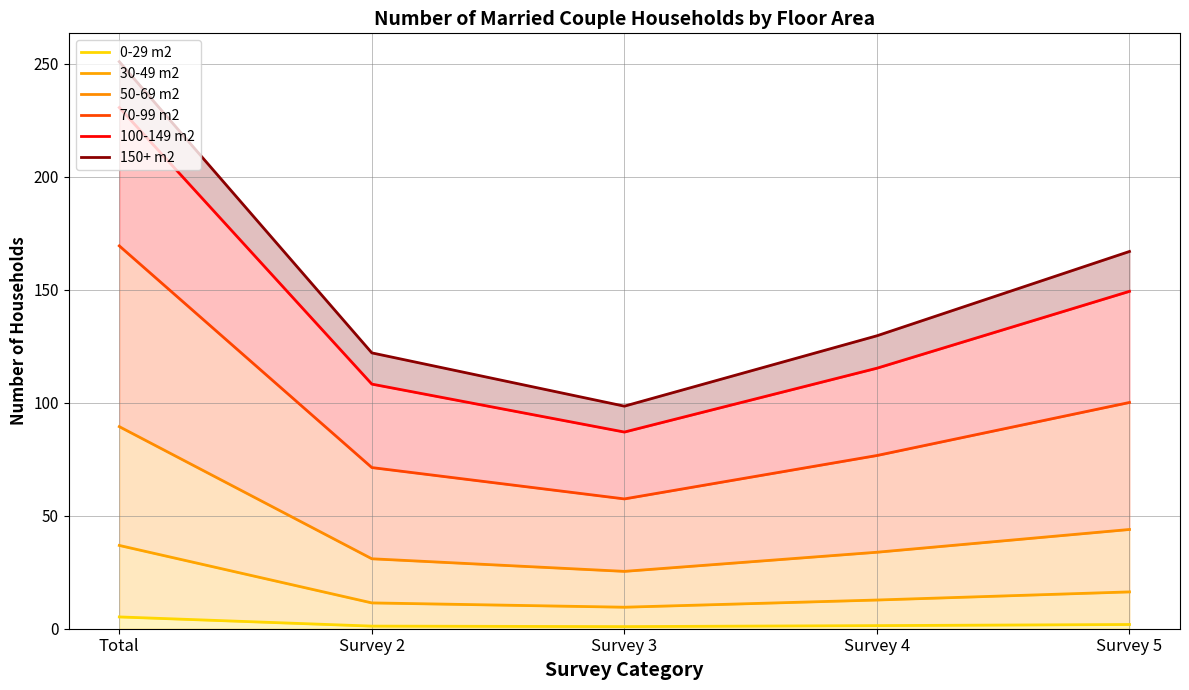

Reading right to left, extract all data points from this chart.

0-29 m2: 1.9	1.4	0.9	1.2	5.2
30-49 m2: 16.3	12.7	9.5	11.4	36.9
50-69 m2: 43.9	33.9	25.4	31.0	89.4
70-99 m2: 100.1	76.7	57.4	71.3	169.4
100-149 m2: 149.3	115.3	87.0	108.3	230.6
150+ m2: 167.0	129.6	98.5	122.1	250.9